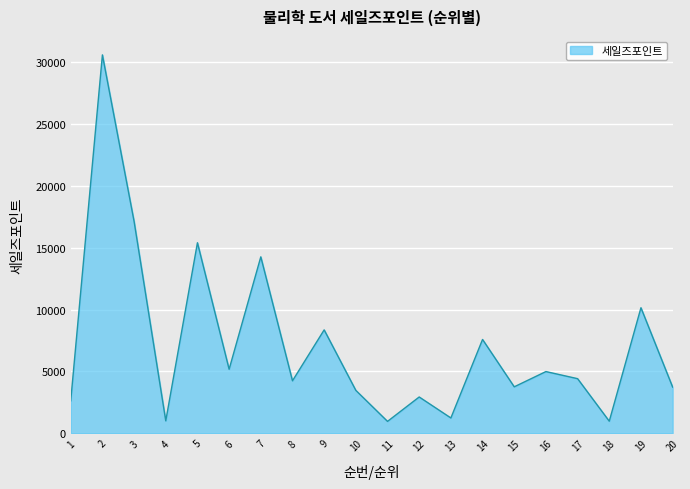

True or false: the data shows 4408 at 17.

True